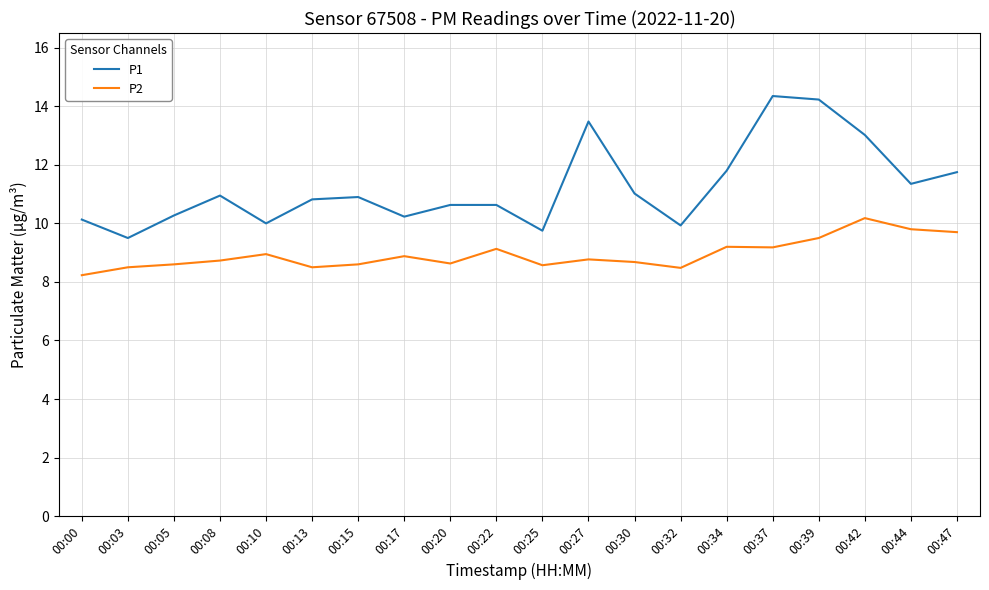

What is the minimum value for P2?

8.2